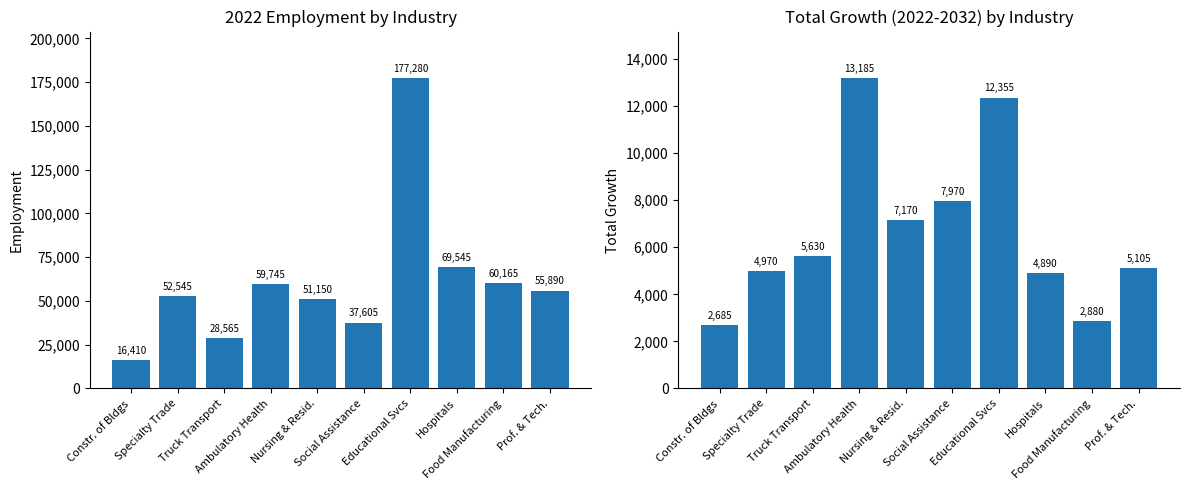

Which series has the largest range (max minus min)?

2022 Employment